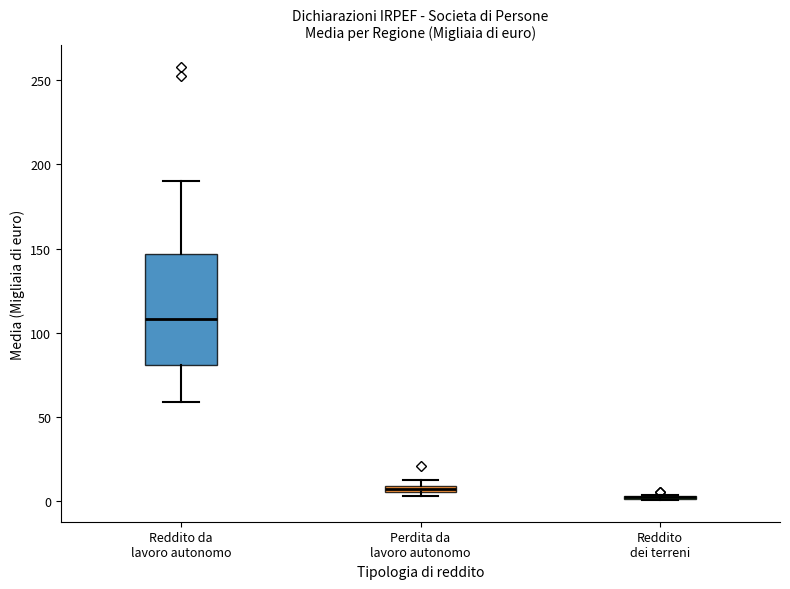

Where does the median line of the box for Reddito da lavoro autonomo sit on the y-axis? The values are not printed on the chart, so give them approximately, as read against the axis.

110